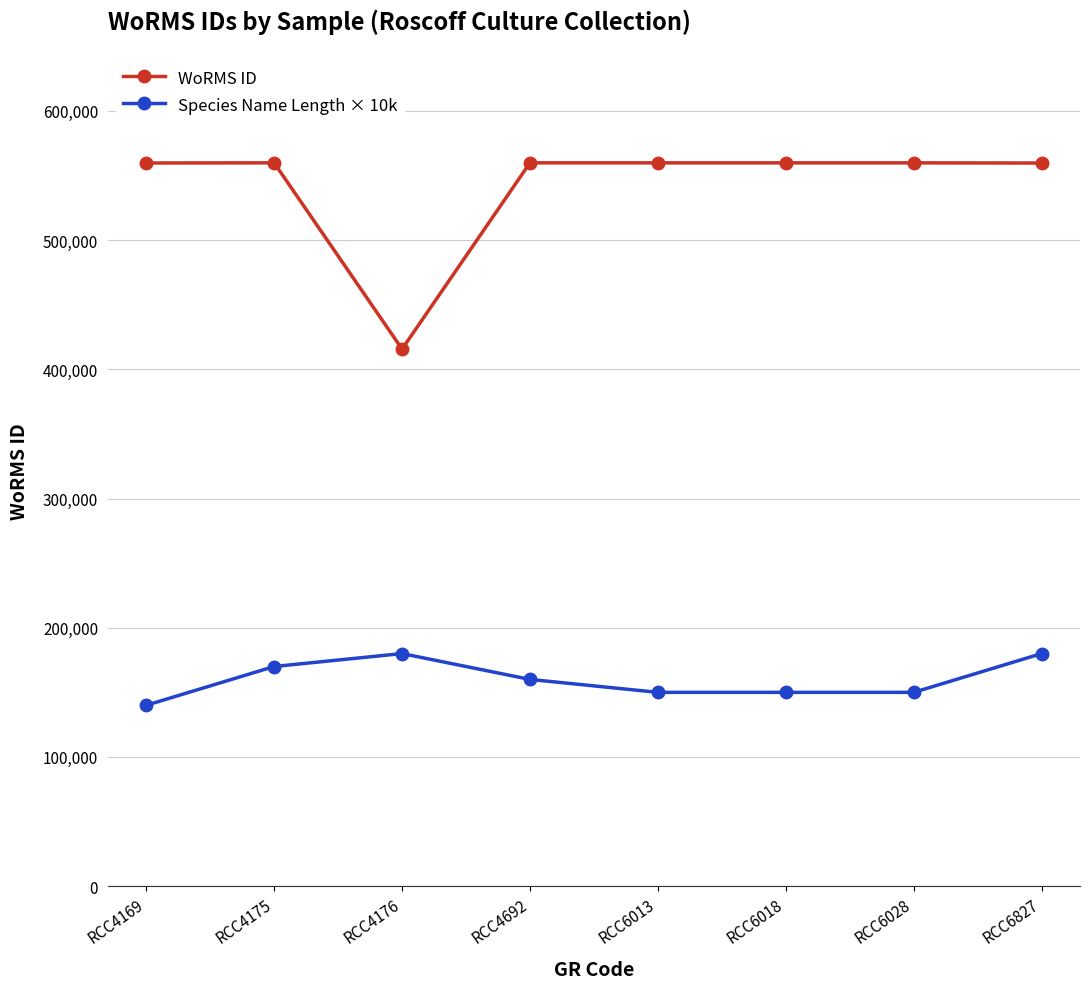

The WoRMS ID series shows 559740 at RCC6028. True or false?

True